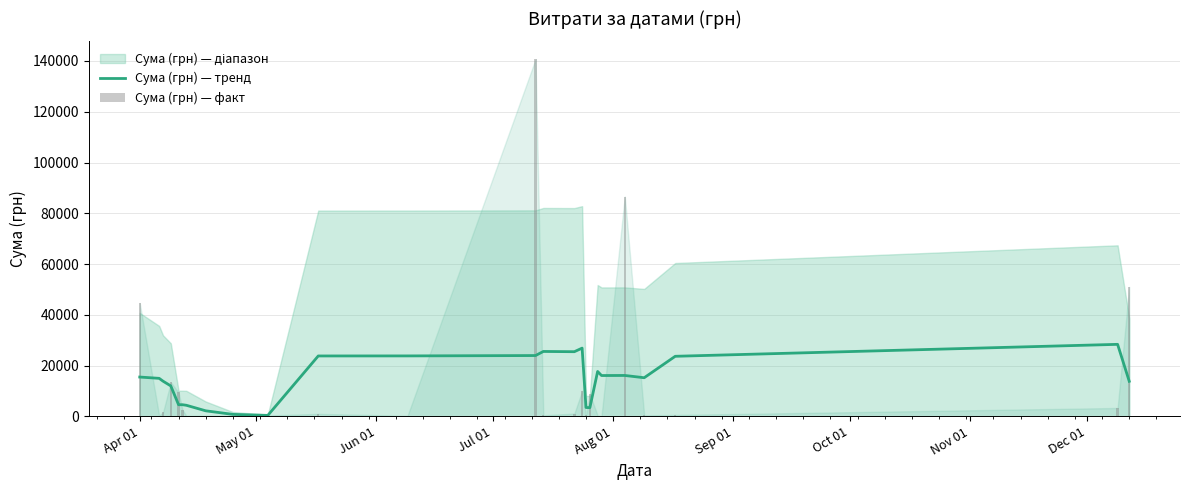

What is the greatest value displayed?

140706.2